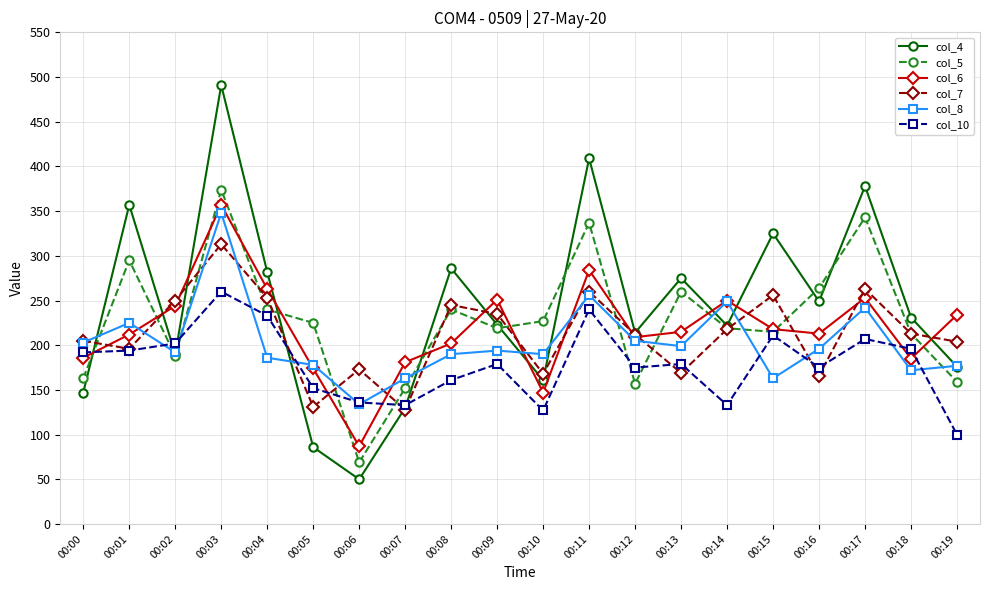

How many lines are shown in the chart?

6